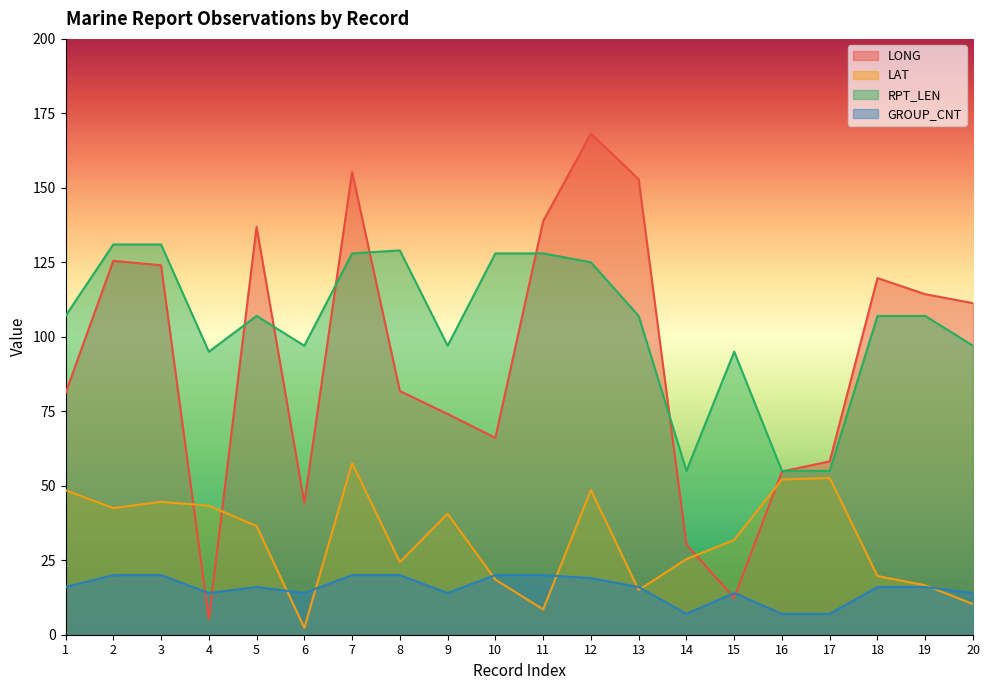

What is the value of the GROUP_CNT point at the 7th from the left?

20.0